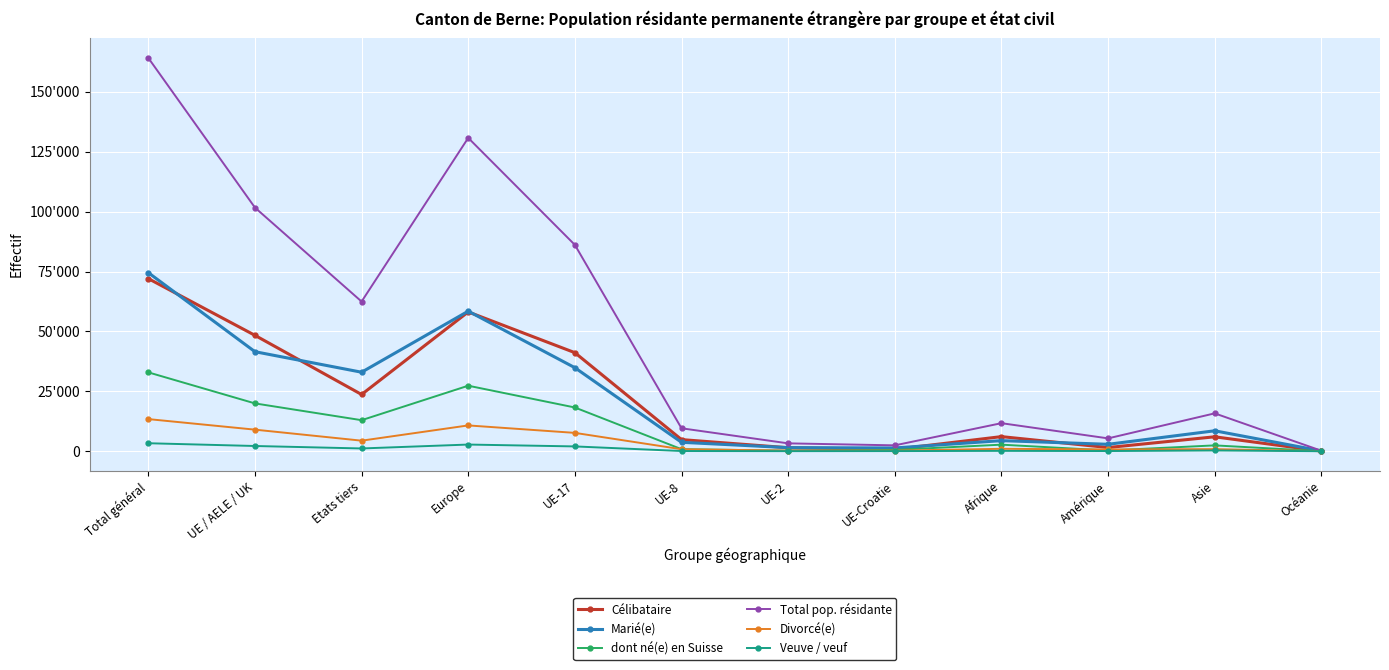

Where is the first local maximum for Total pop. résidante?

Europe